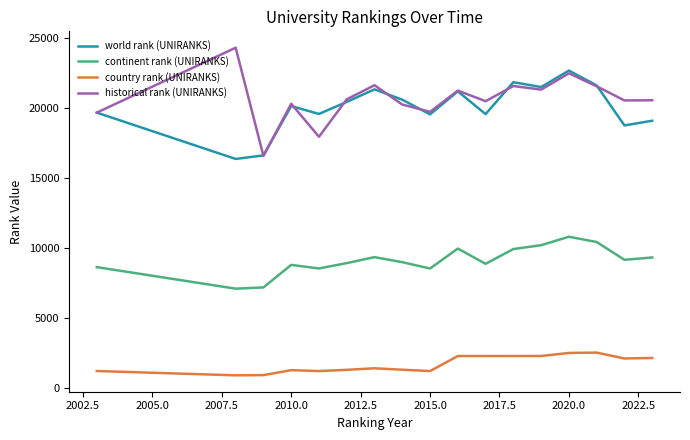

True or false: country rank (UNIRANKS) and continent rank (UNIRANKS) intersect in this chart.

False